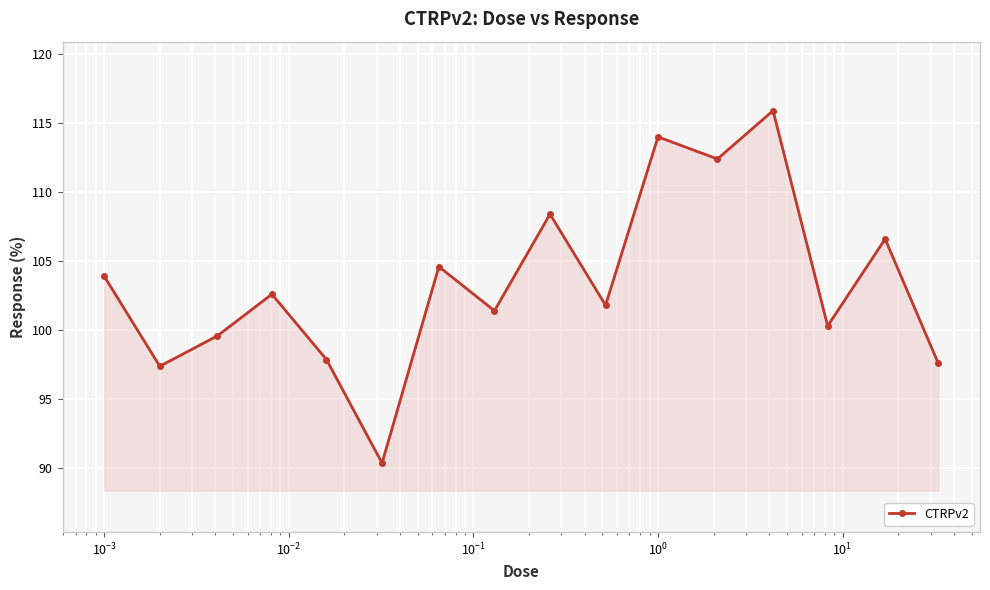

What is the smallest value displayed?

90.4